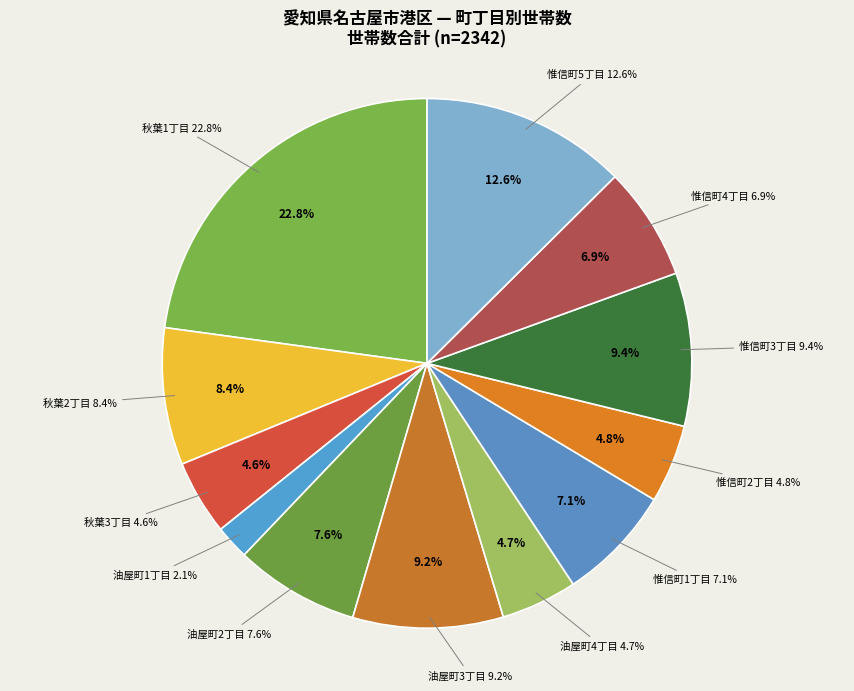

Does 秋葉2丁目 account for over 50% of the chart?

No